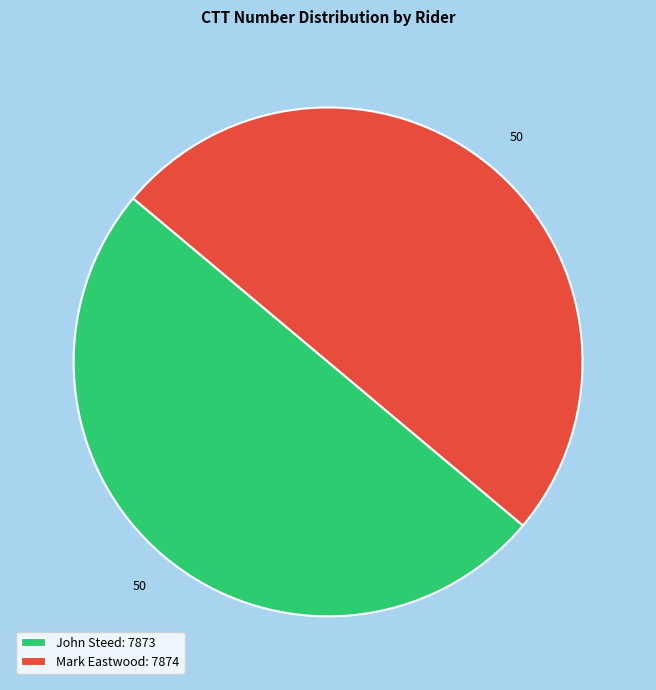

What is the ratio of the value at John Steed: 7873 to the value at Mark Eastwood: 7874?

1.0